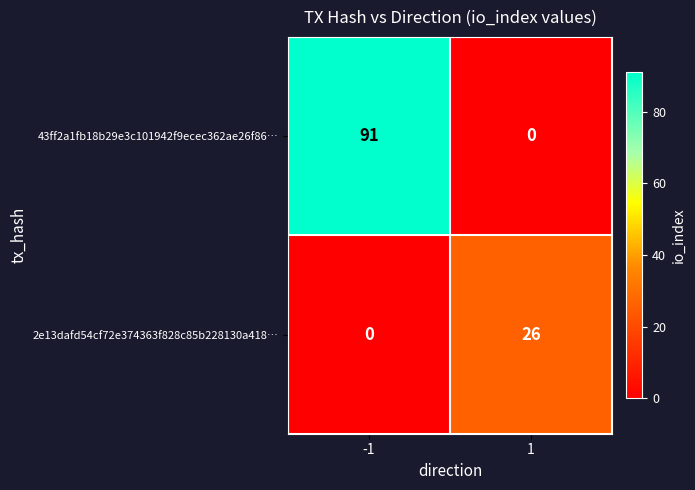

What is the difference between the highest and lowest values at 1?

26